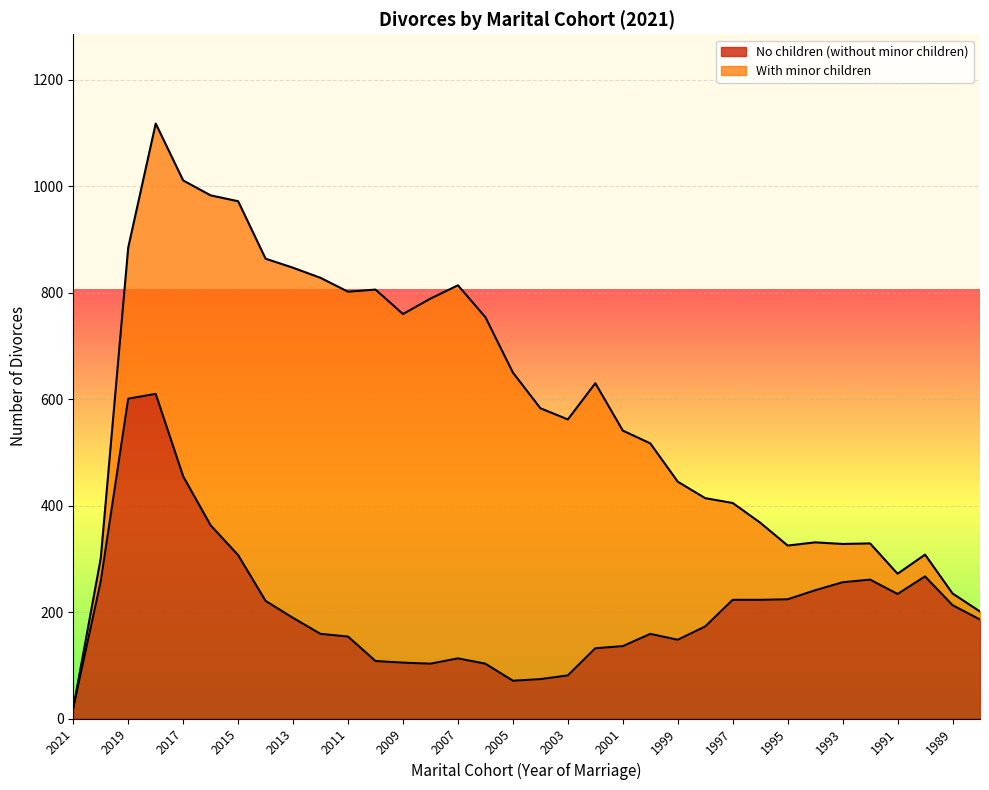

Reading right to left, list all the values displayed in this chart.

1988=186	1989=213	1990=267	1991=234	1992=261	1993=256	1994=241	1995=224	1996=223	1997=223	1998=173	1999=148	2000=159	2001=136	2002=132	2003=81	2004=74	2005=71	2006=103	2007=113	2008=103	2009=105	2010=108	2011=154	2012=159	2013=189	2014=221	2015=307	2016=363	2017=455	2018=610	2019=601	2020=258	2021=20